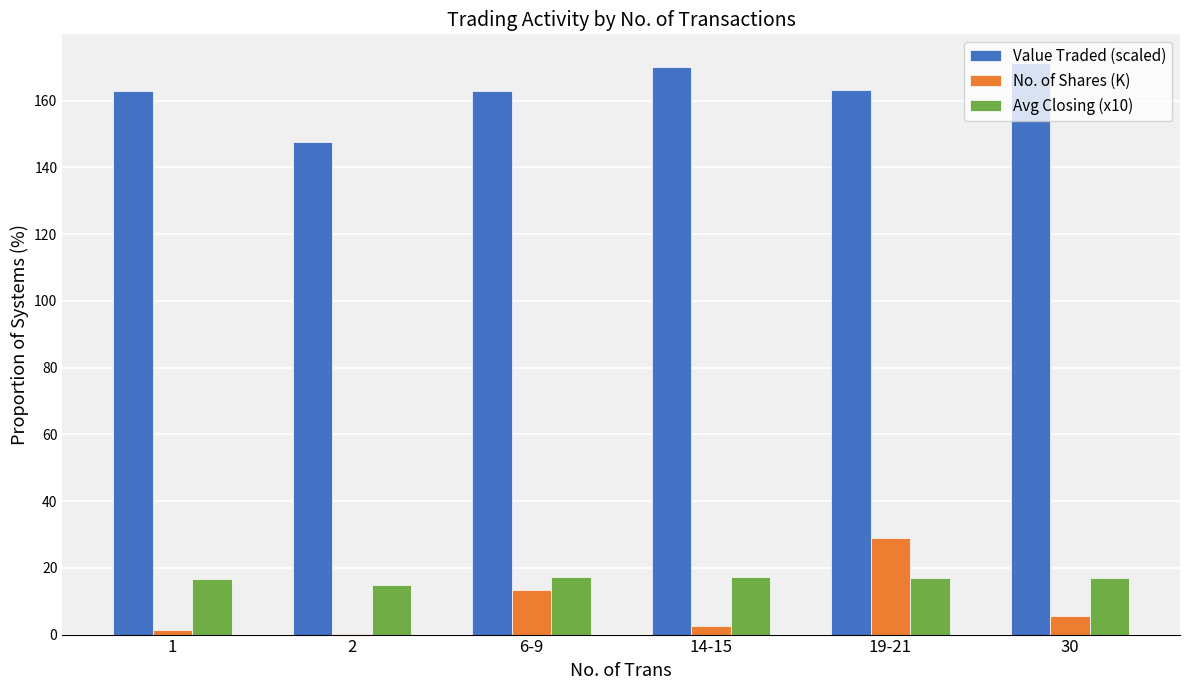

Is the value of Value Traded (scaled) at 19-21 greater than the value of Avg Closing (x10) at 6-9?

Yes